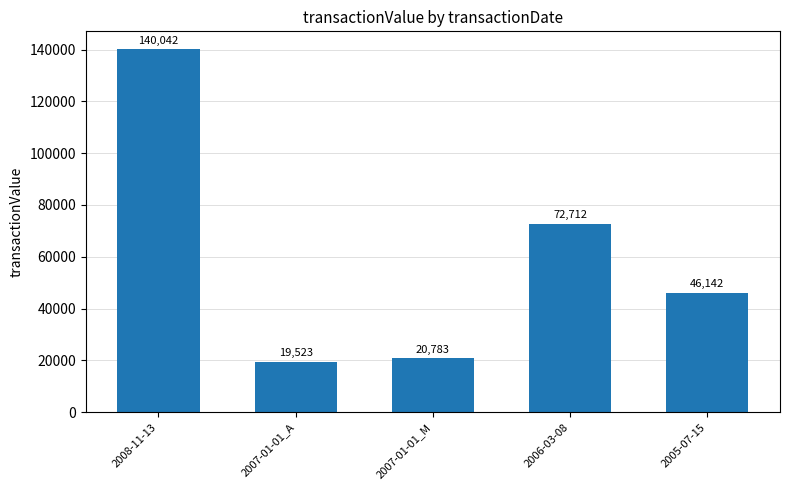

What is the average value?

59840